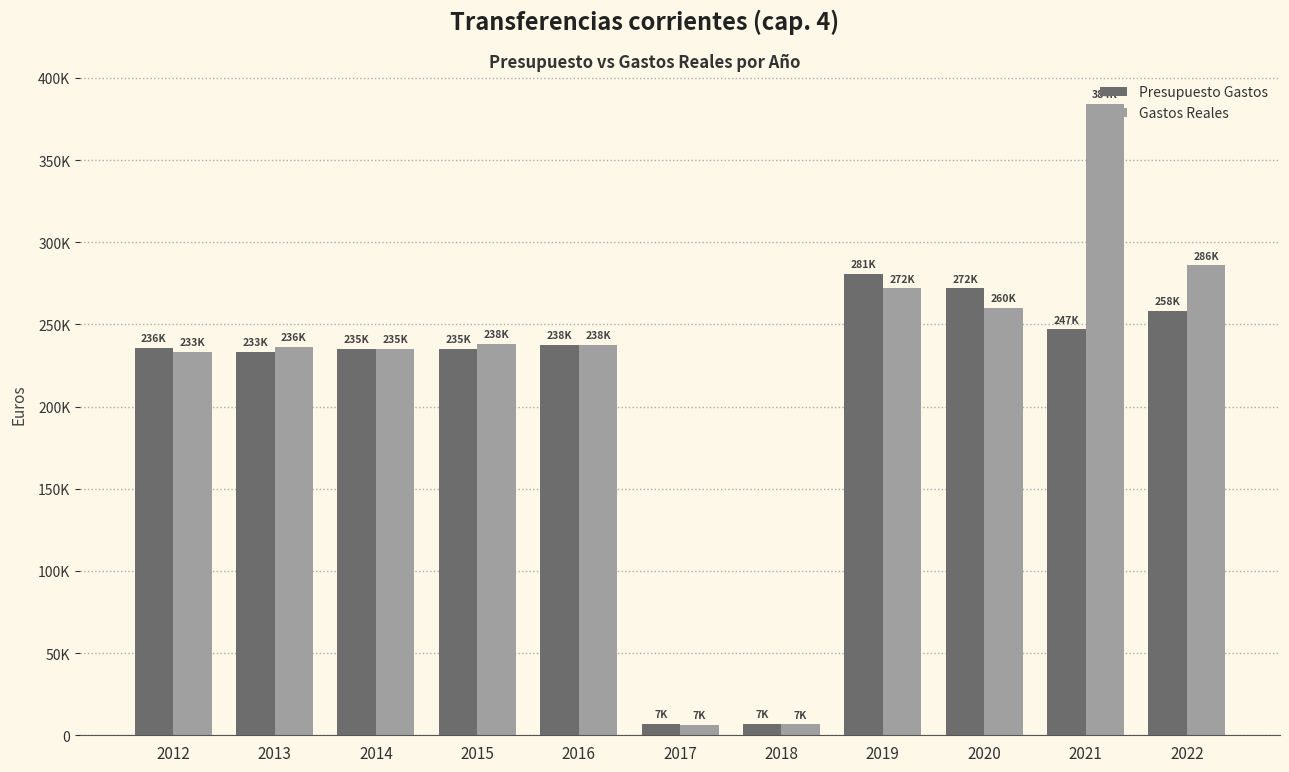

At which category does the chart reach its minimum across all series?

2017